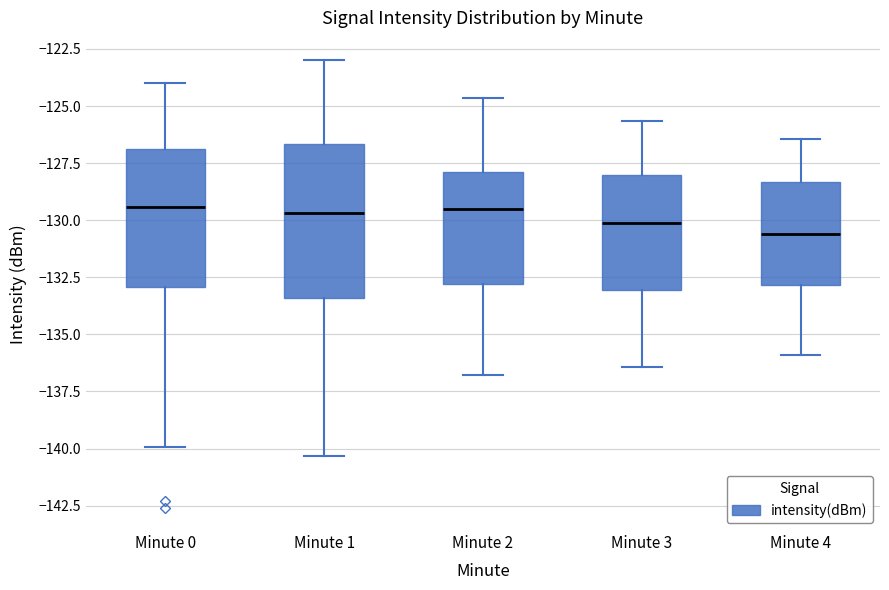

Where is the upper edge of the box for Minute 0 on the y-axis? The values are not printed on the chart, so give them approximately, as read against the axis.

-127.0